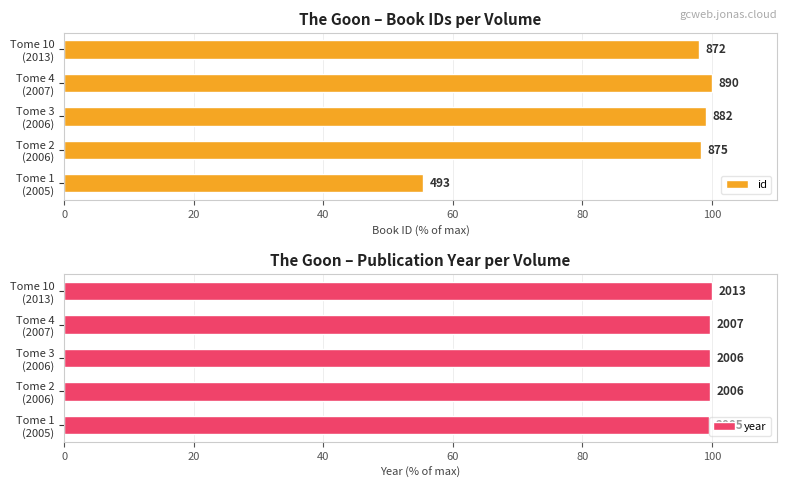

Which series has the largest total across all categories?

year